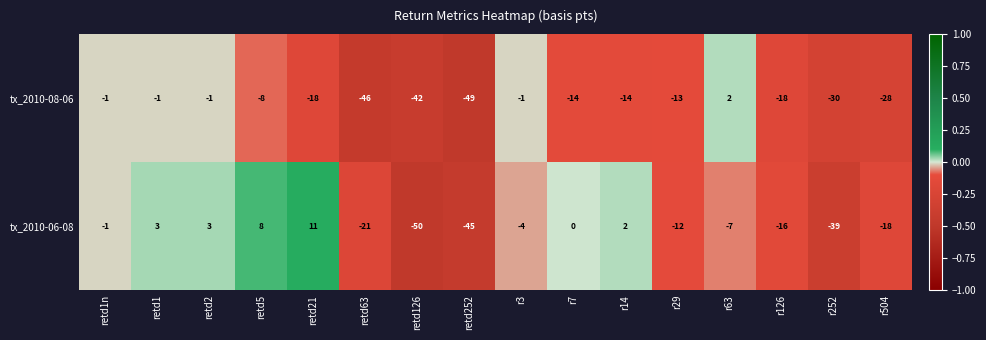

What is the total value across all series at retd252?

-94